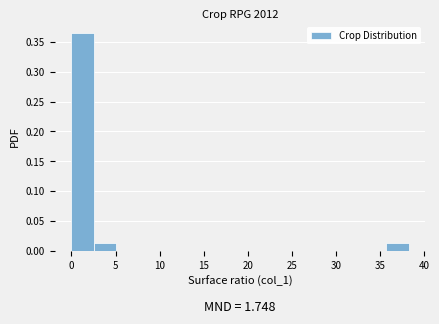

Over which range of the x-axis is the bar tallest?

0.0 to 2.5